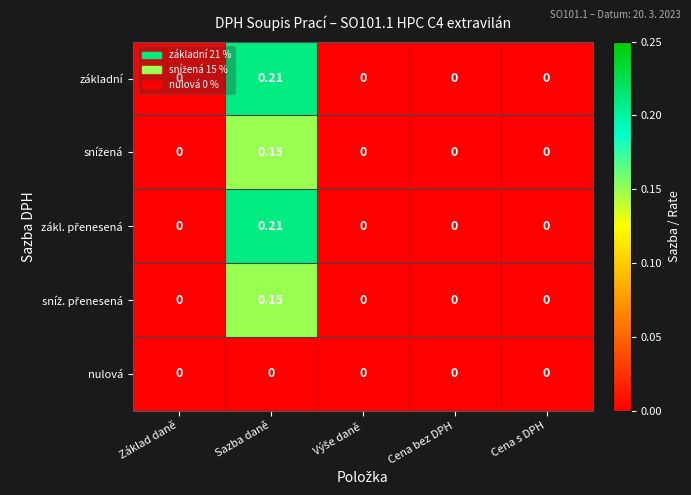

At which category is the sum across all series the highest?

Sazba daně